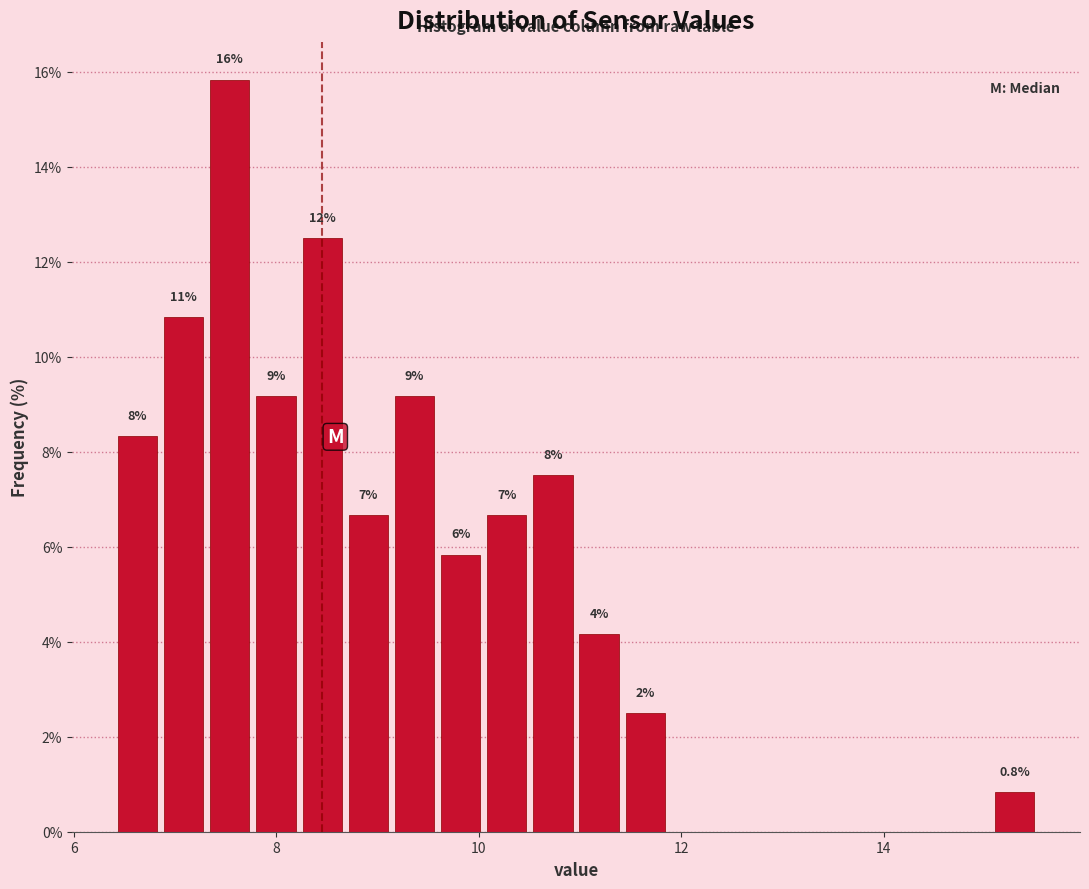

Around what value on the x-axis is the tallest bar? Give the approximate position of its centre, as read against the axis.

7.6